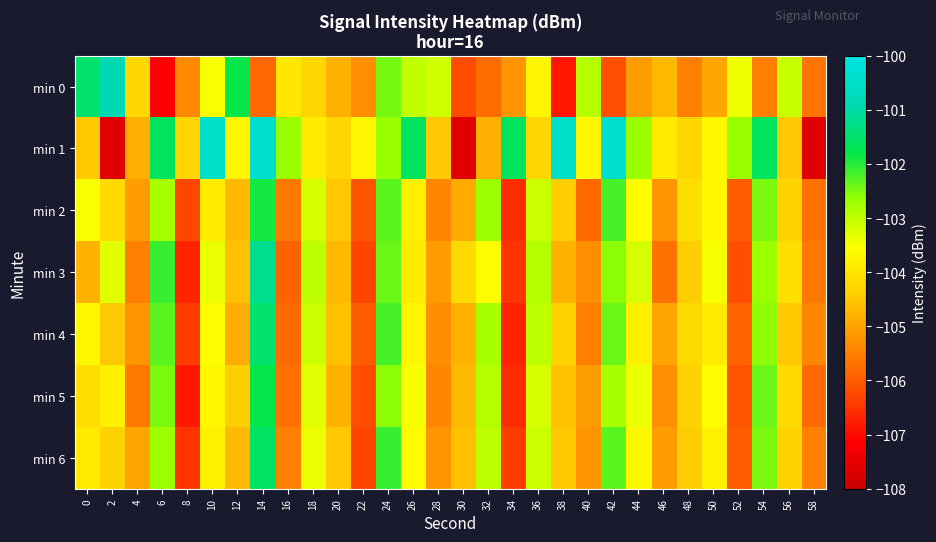

At which category is the sum across all series the highest?

14